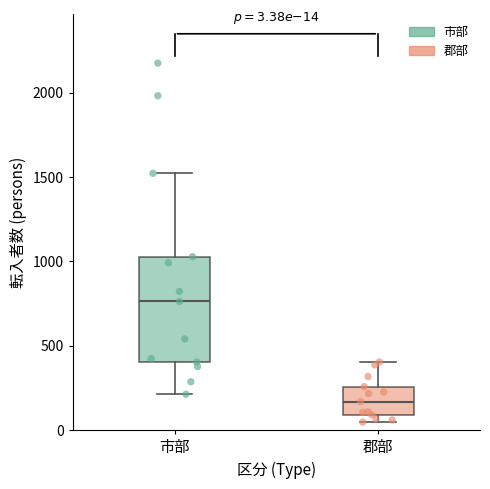

Which box has the highest median line?

市部